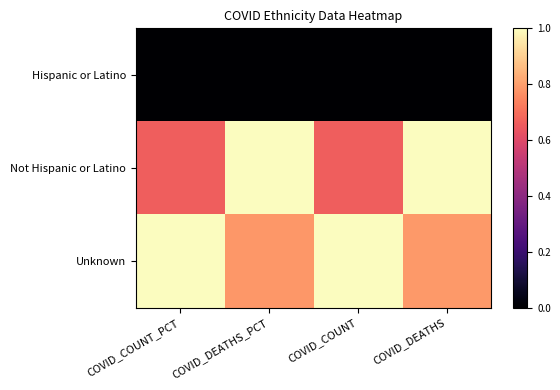

Count the number of categories in the chart.

4